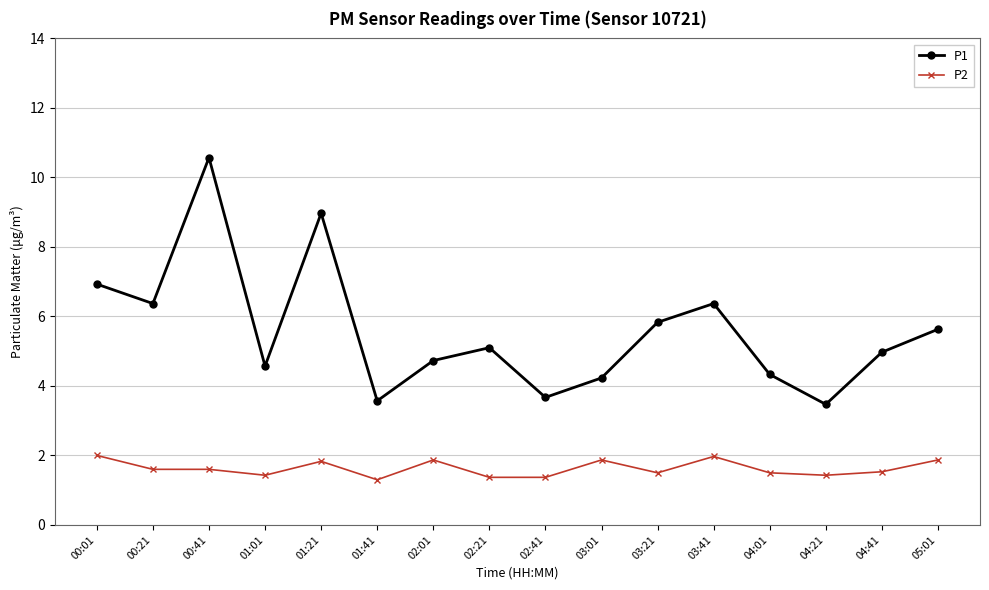

What is the lowest value of the P2 series?

1.3